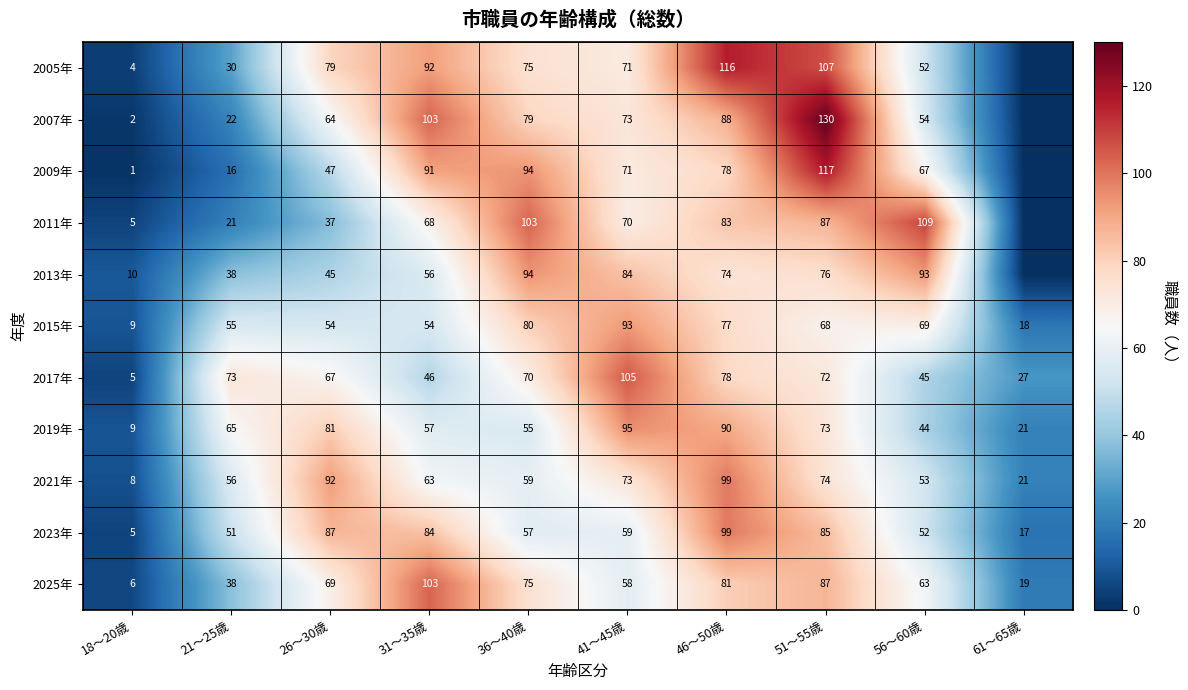

What is the spread (max minus min) of values at 56～60歳?

65